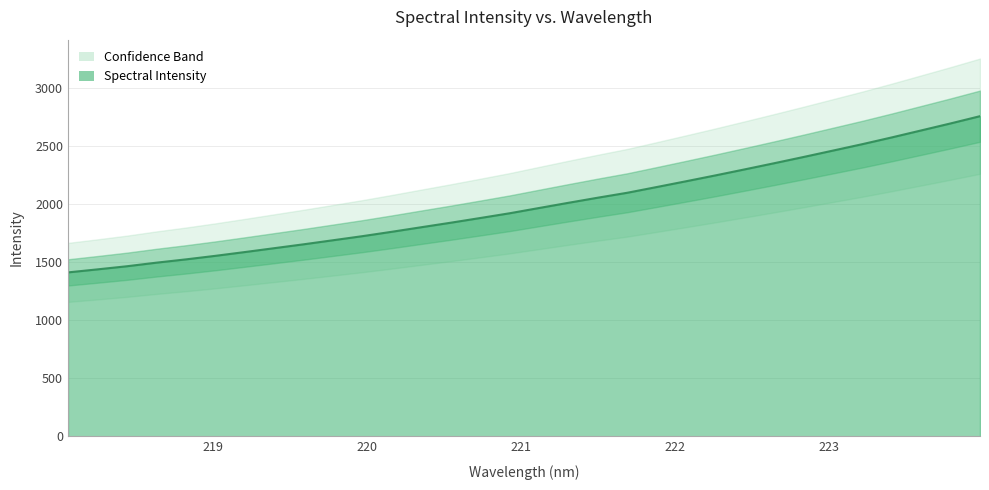

What is the average value?

1994.3